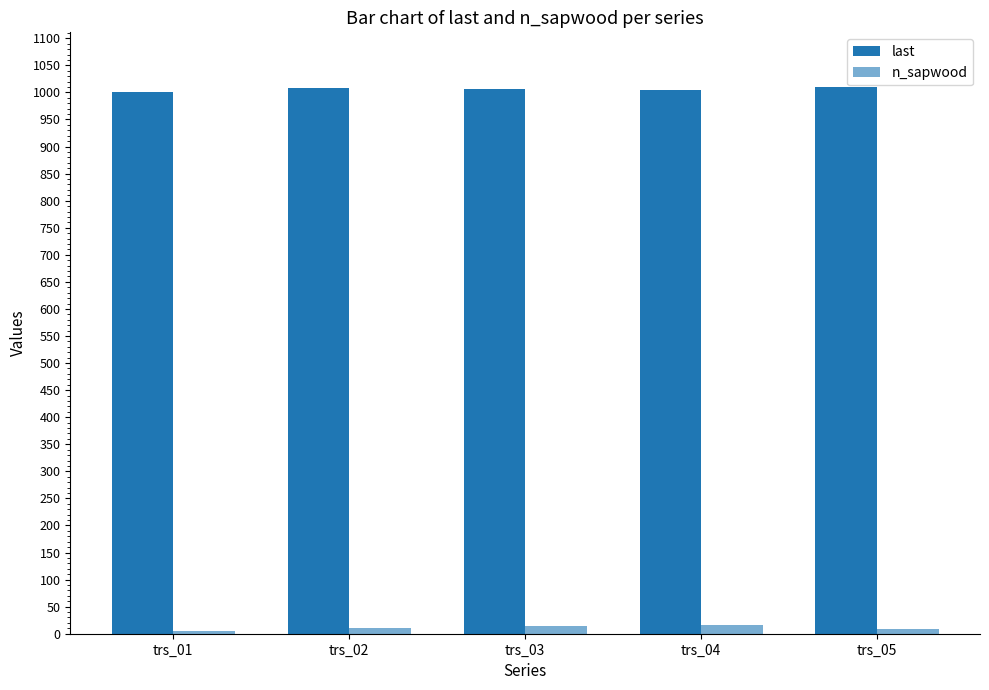

What is the value of the n_sapwood bar at the 3rd from the left?

15